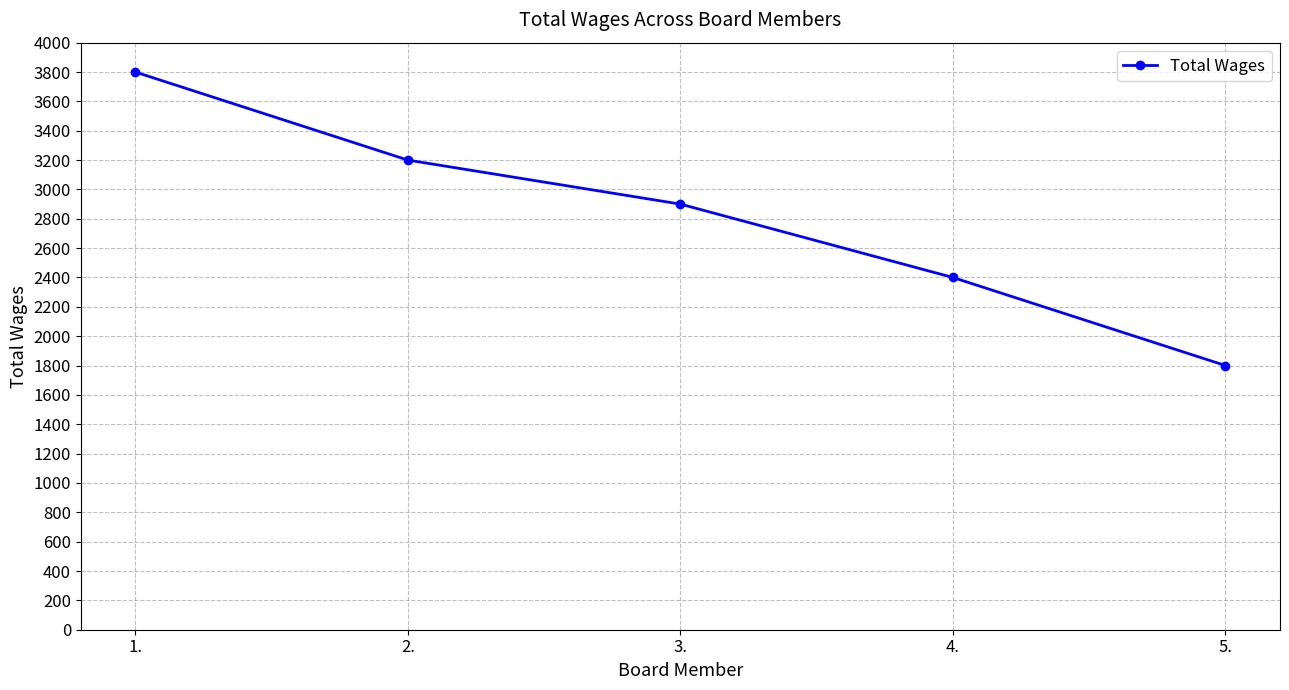

Which label corresponds to the largest value in the chart?

1.